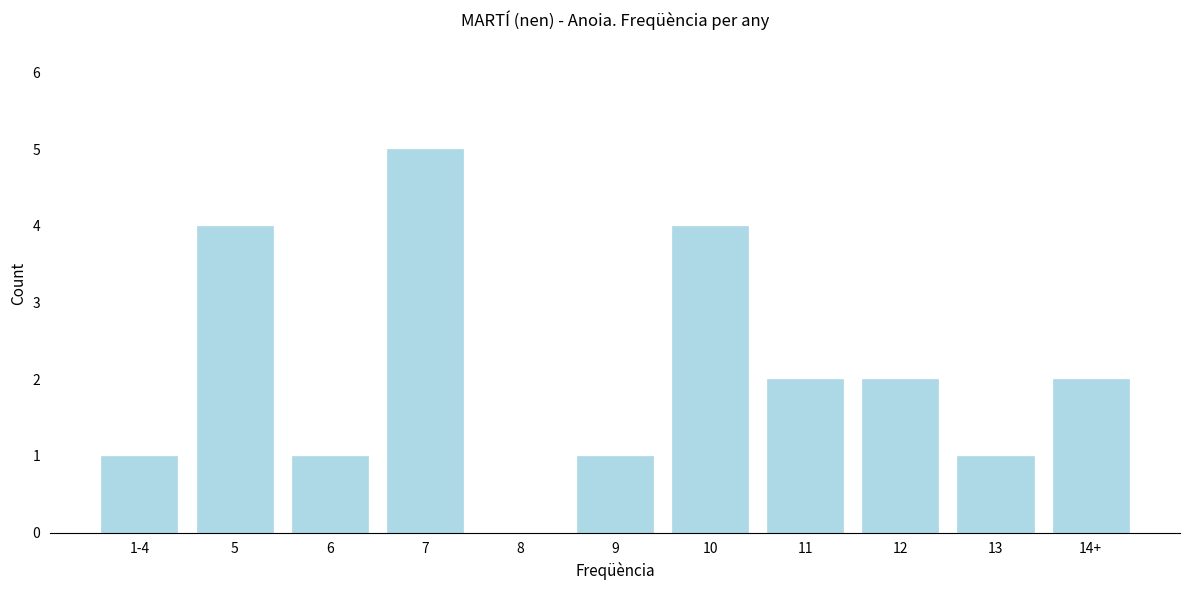

Reading left to right, transcribe all the data shown in this chart.

1-4=1	5=4	6=1	7=5	8=0	9=1	10=4	11=2	12=2	13=1	14+=2